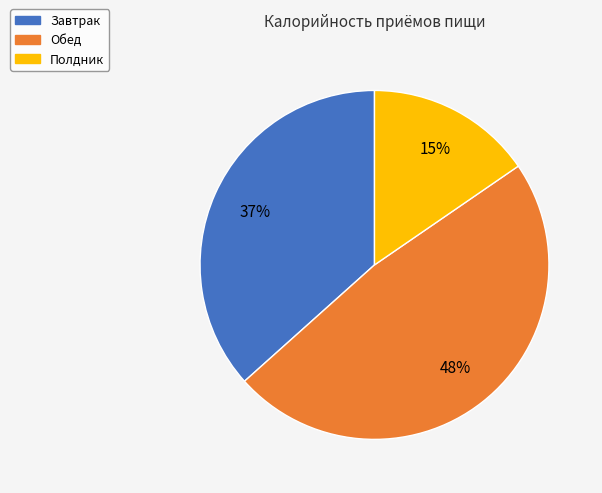

What is the ratio of the value at Обед to the value at Завтрак?

1.3